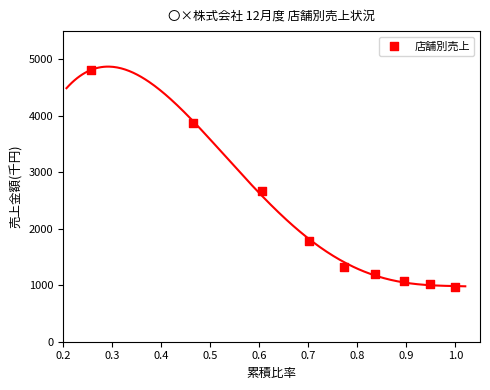

What is the range of Y values (max minus min)?

3854